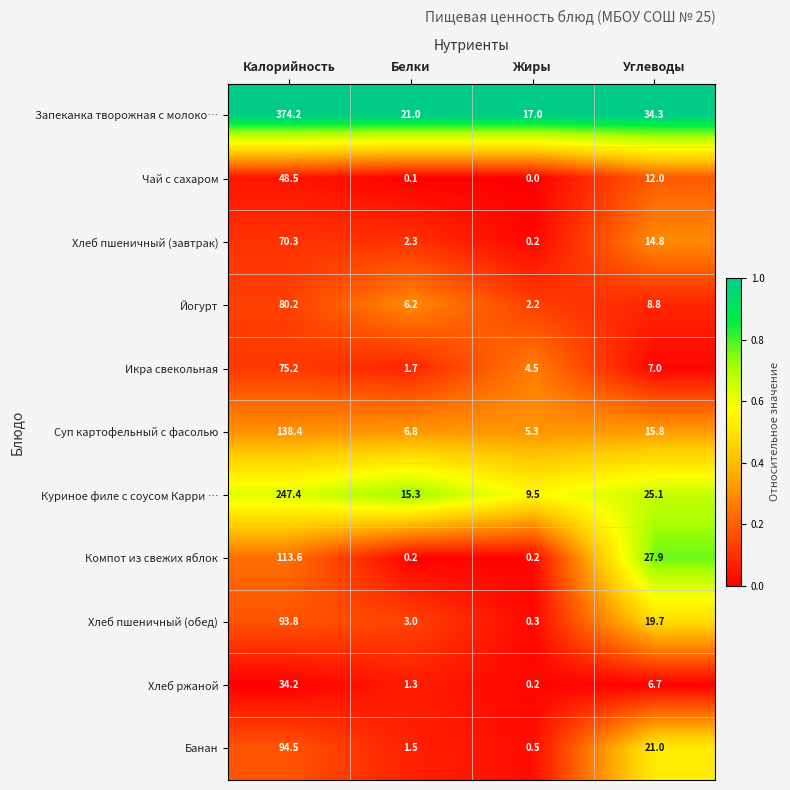

Which series has the largest total across all categories?

Запеканка творожная с молоко…